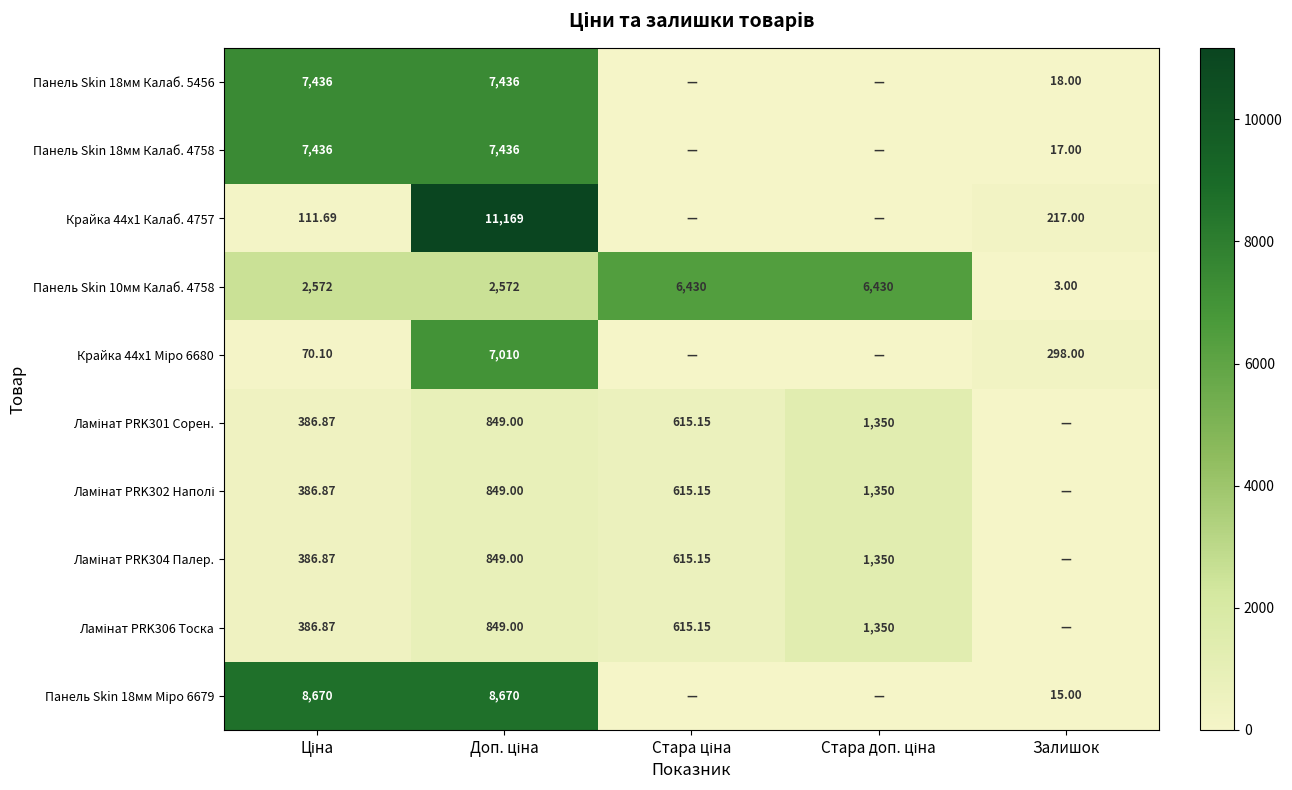

At which label does Панель Skin 18мм Калаб. 4758 first exceed 17?

Ціна